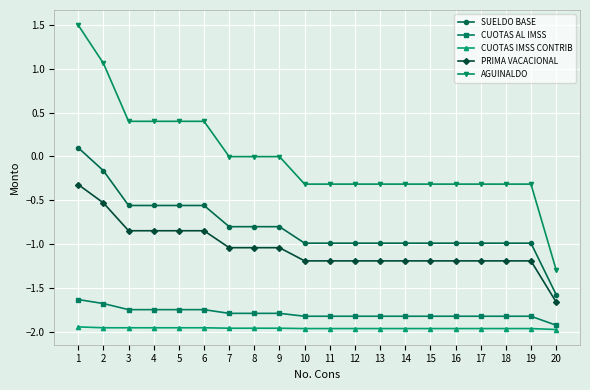

Is it true that PRIMA VACACIONAL equals -0.3 at 18?

False